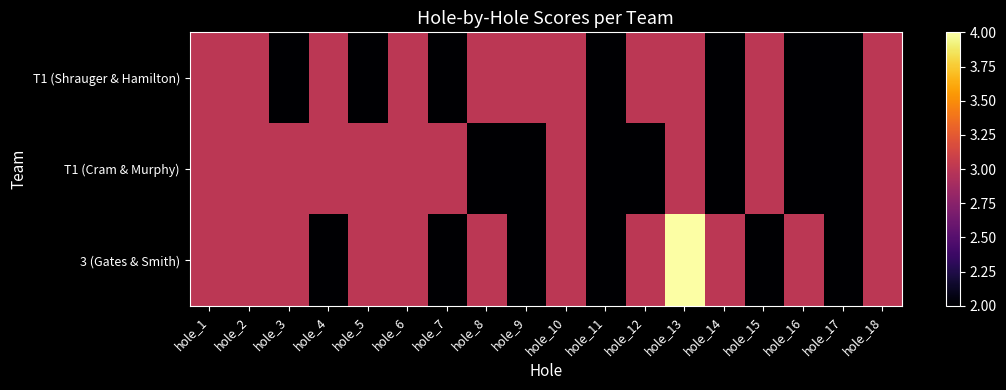

At which category does the chart reach its peak across all series?

hole_13